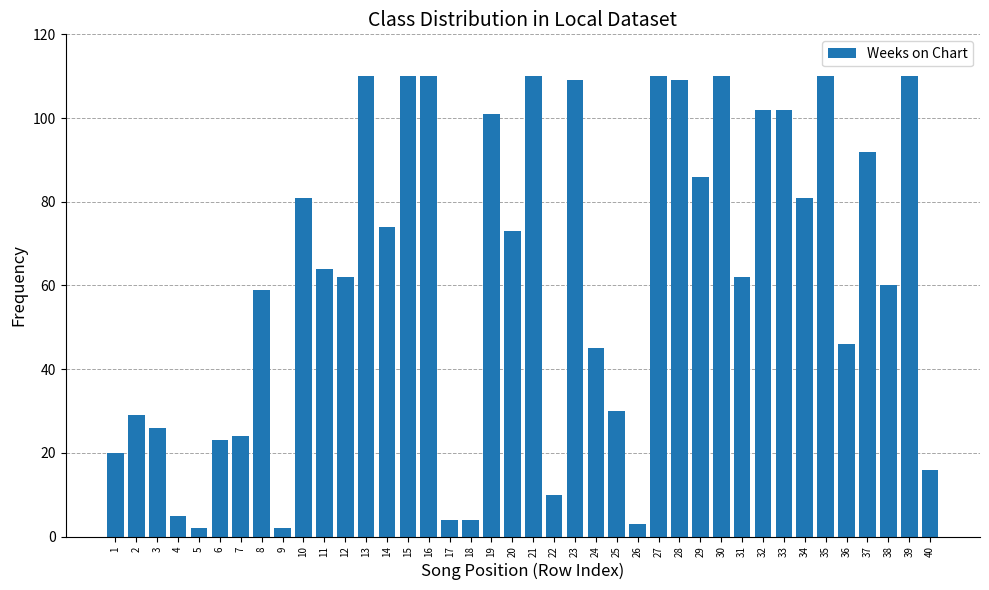

What is the value of the 30th bar from the left?

110